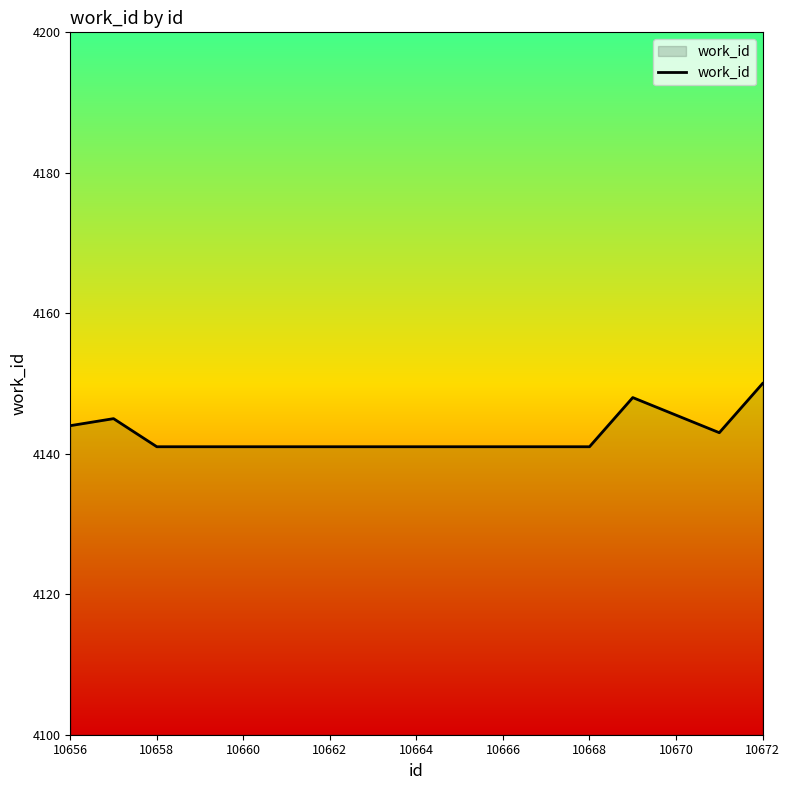

What is the difference between the maximum and minimum values?

9